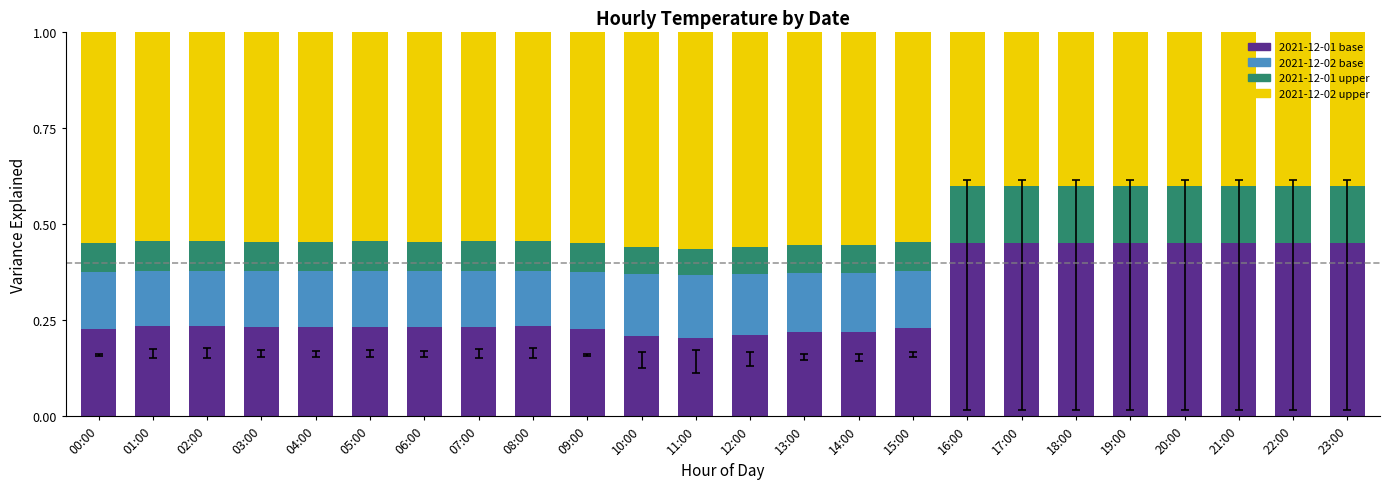

Does the chart contain stacked bars?

Yes